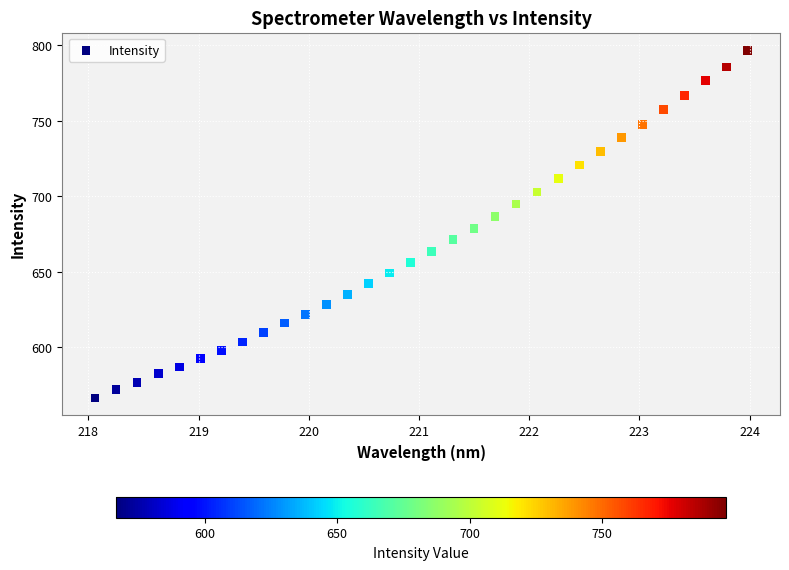

What is the range of Y values (max minus min)?

230.4